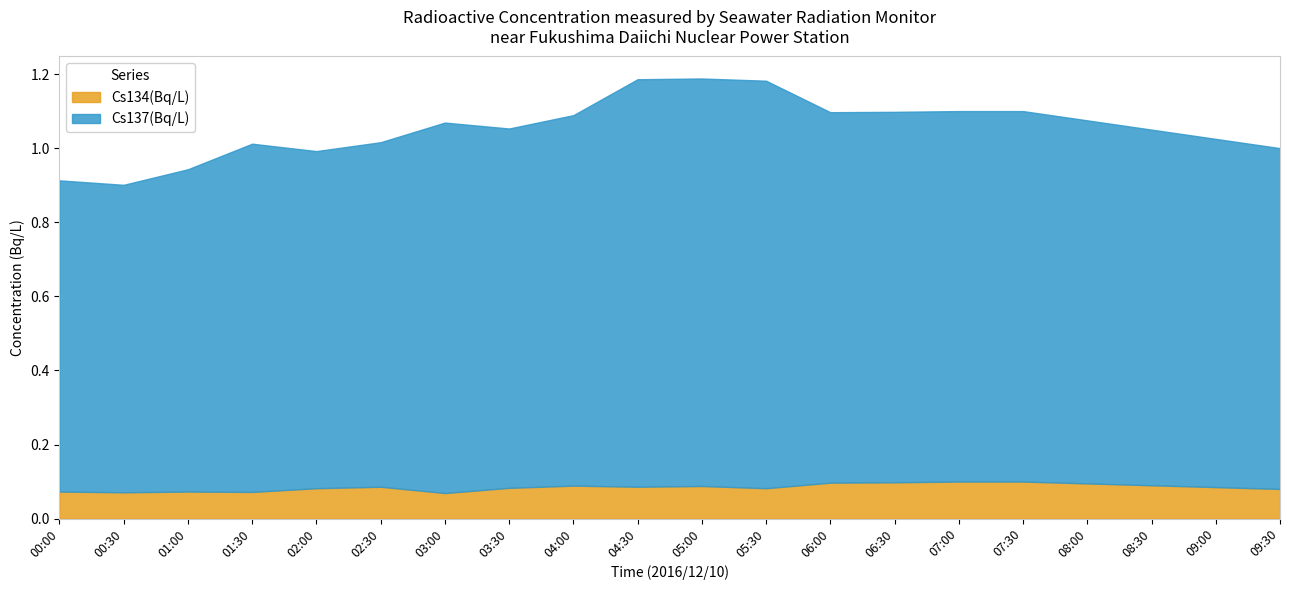

What is the value of the Cs134(Bq/L) point at the 5th from the left?

0.1